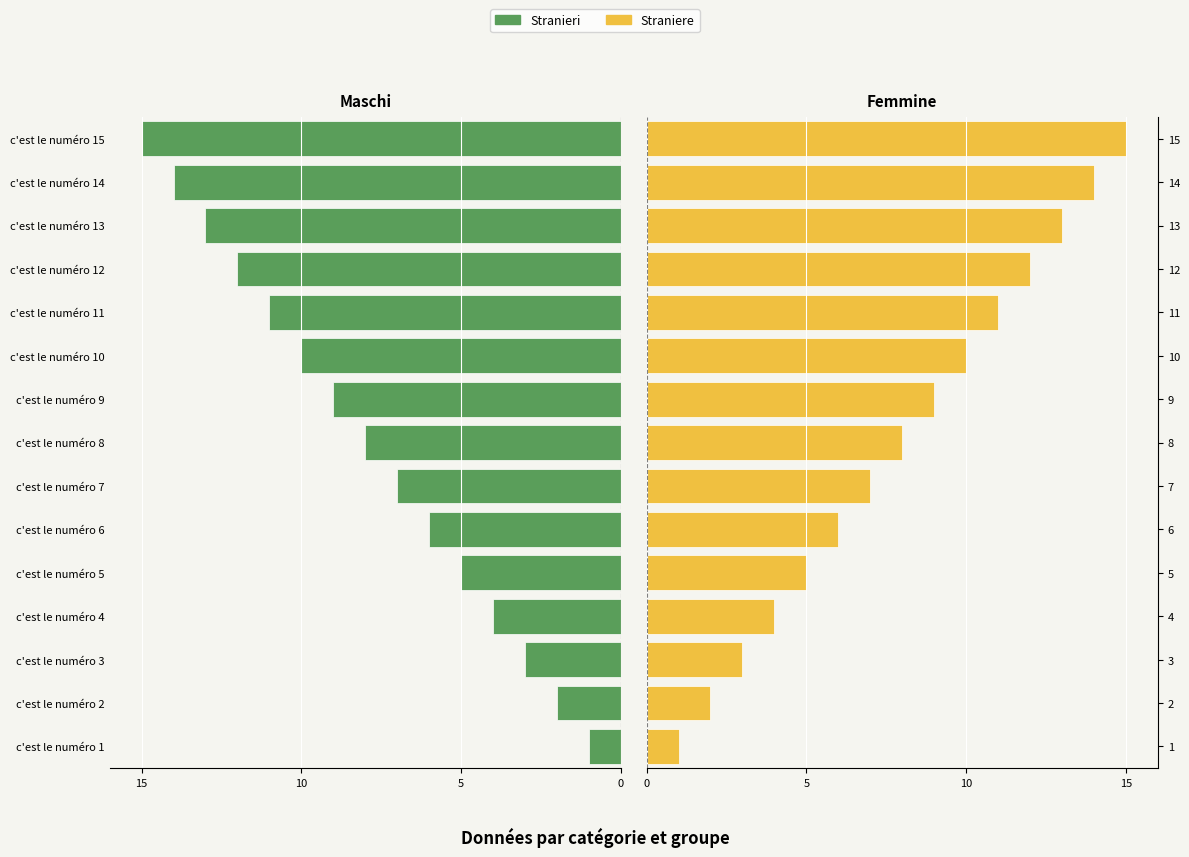

How many bars are there in each group?

2